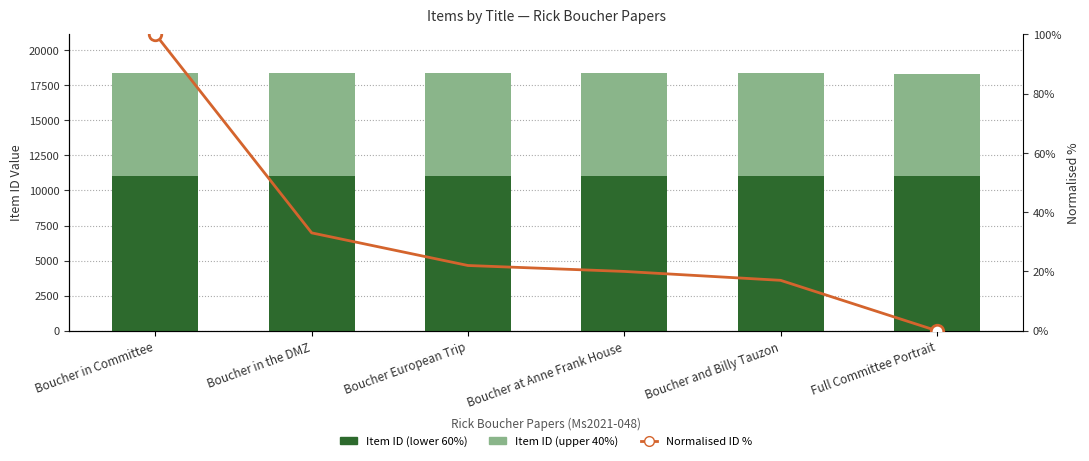

Reading left to right, what are all the values shown in this chart?

Item ID (lower 60%): 11029	11010	11007	11007	11006	11001
Item ID (upper 40%): 7352	7340	7338	7338	7337	7334
Normalised ID %: 100	33	22	20	17	0